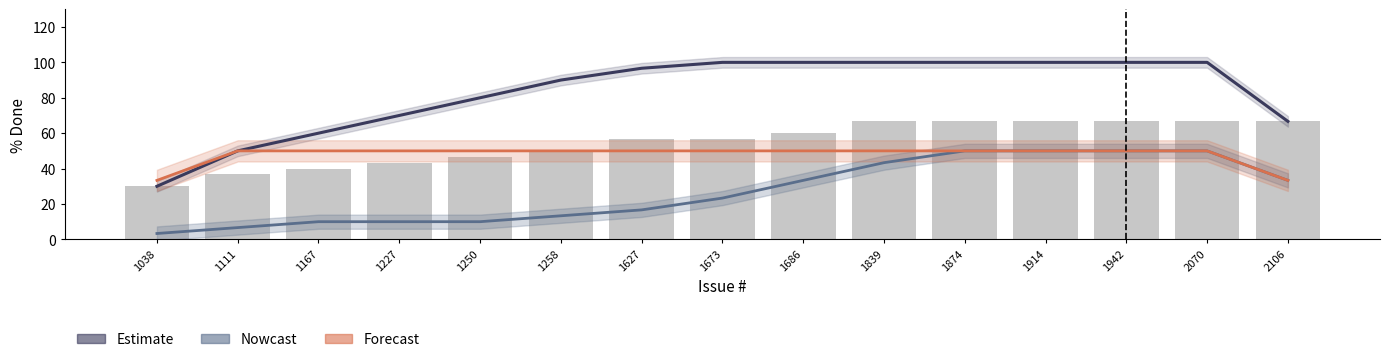

At how many categories does at least one series exceed 13?

15